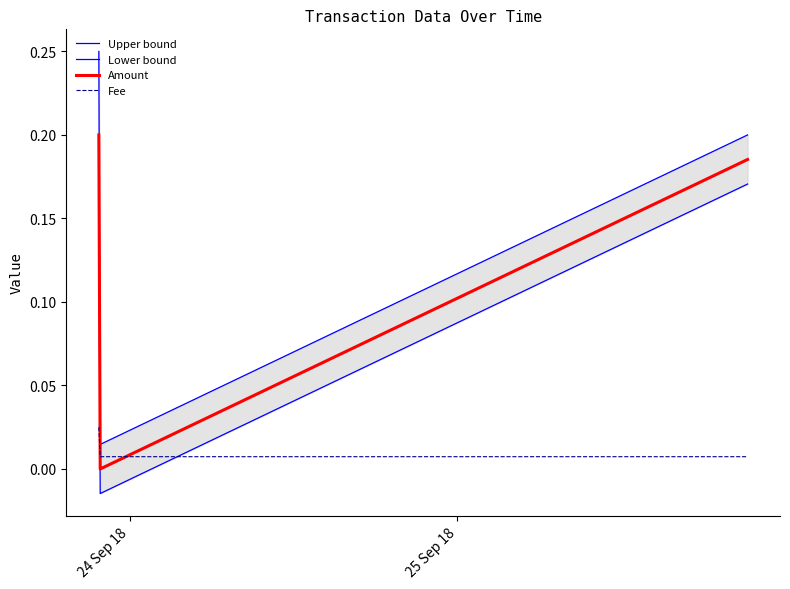

What is the average value of the Lower bound series?

0.1